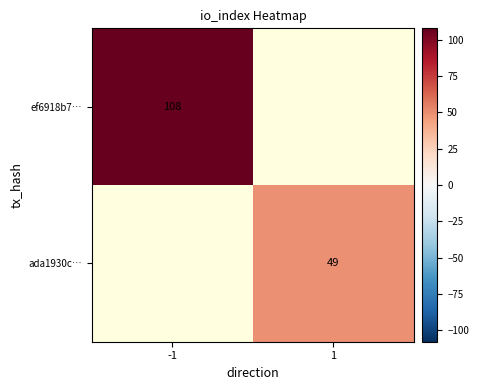

The ef6918b7… series shows 108 at -1. True or false?

True